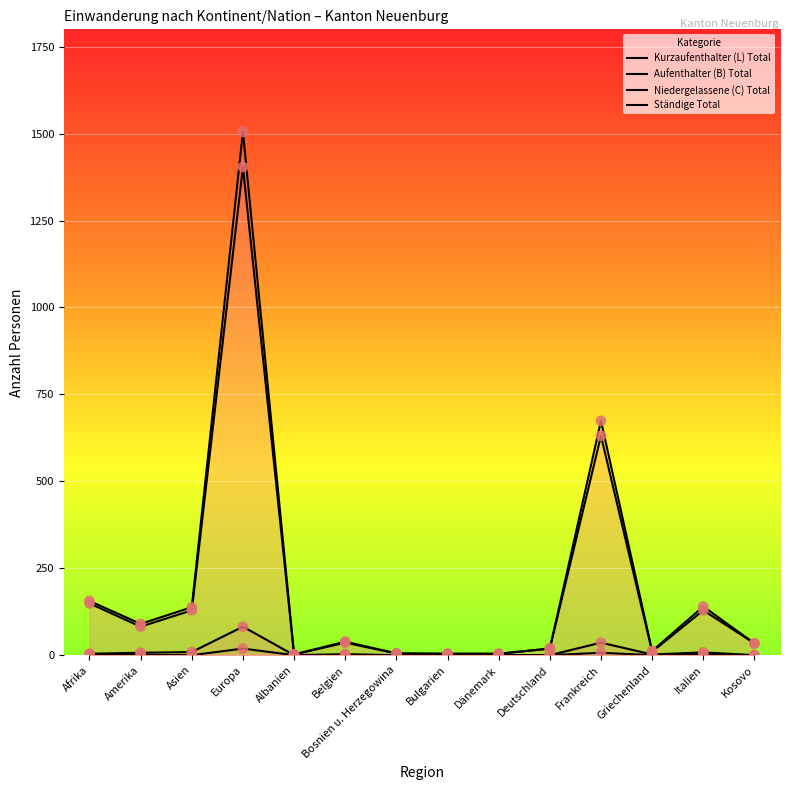

At how many categories does at least one series exceed 1189?

1